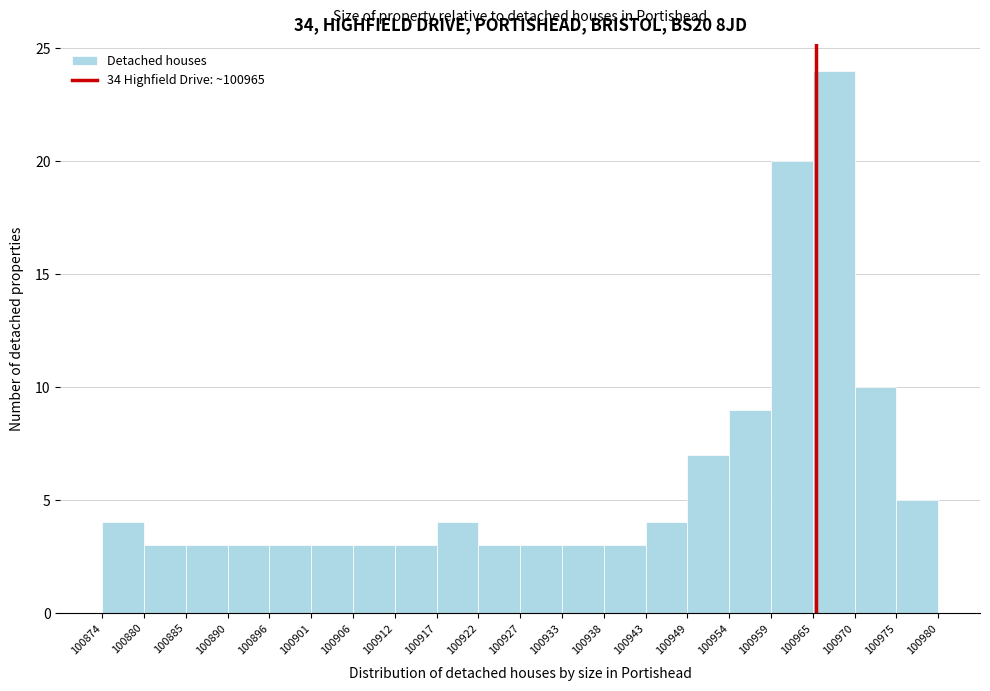

Reading left to right, transcribe this chart: for each bar, give the range it covers on the x-axis and its height. The values are not printed on the chart, so give them approximately, as read against the axis.

100874 to 100880: 4
100880 to 100885: 3
100885 to 100890: 3
100890 to 100896: 3
100896 to 100901: 3
100901 to 100906: 3
100906 to 100912: 3
100912 to 100917: 3
100917 to 100922: 4
100922 to 100927: 3
100927 to 100933: 3
100933 to 100938: 3
100938 to 100943: 3
100943 to 100949: 4
100949 to 100954: 7
100954 to 100959: 9
100959 to 100965: 20
100965 to 100970: 24
100970 to 100975: 10
100975 to 100980: 5